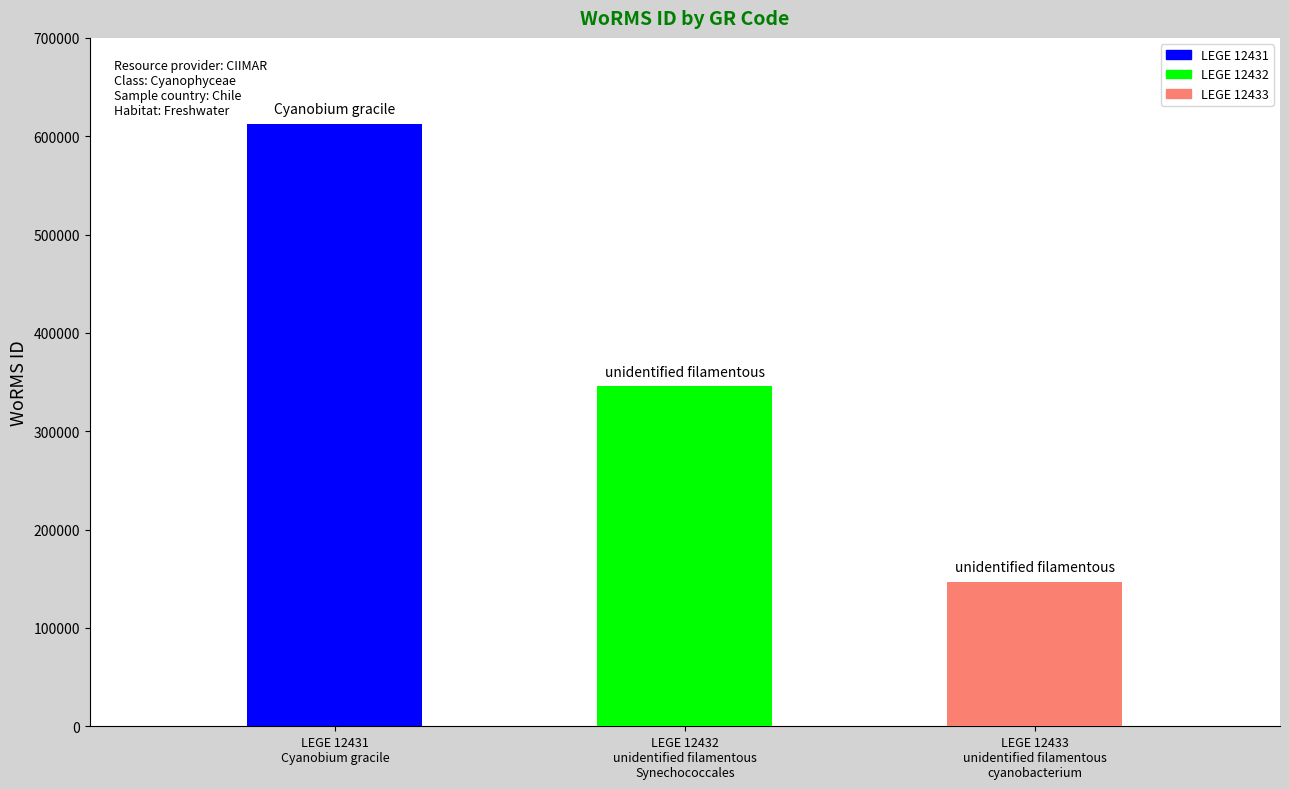

What is the value of the 2nd bar from the left?

345514